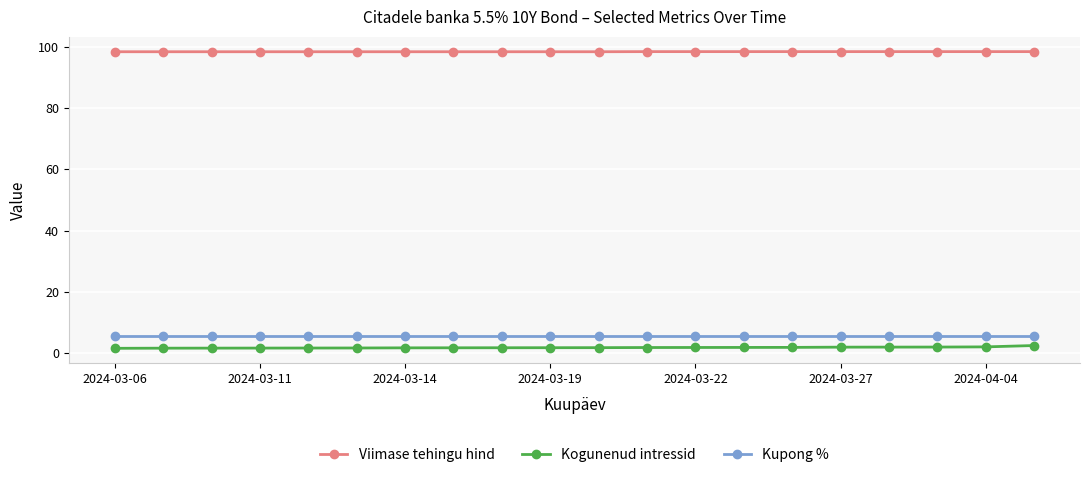

What is the maximum value shown in the chart?

98.4